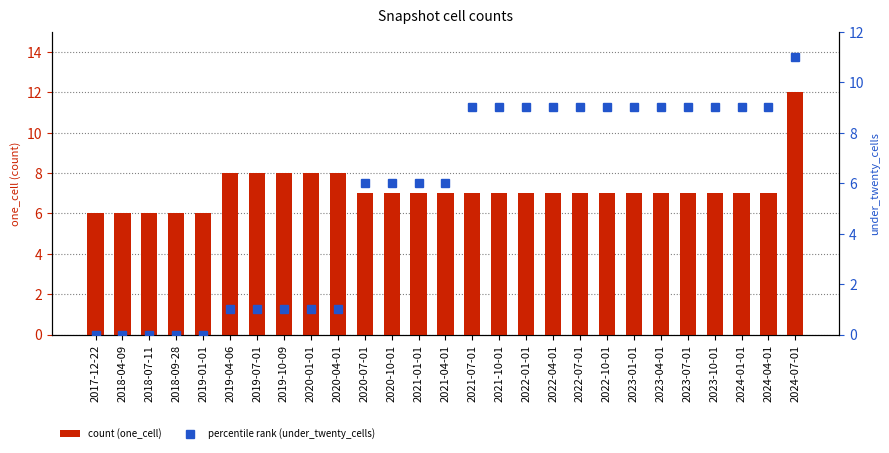

Reading right to left, extract all data points from this chart.

one_cell: 12	7	7	7	7	7	7	7	7	7	7	7	7	7	7	7	7	8	8	8	8	8	6	6	6	6	6
under_twenty_cells: 11	9	9	9	9	9	9	9	9	9	9	9	9	6	6	6	6	1	1	1	1	1	0	0	0	0	0